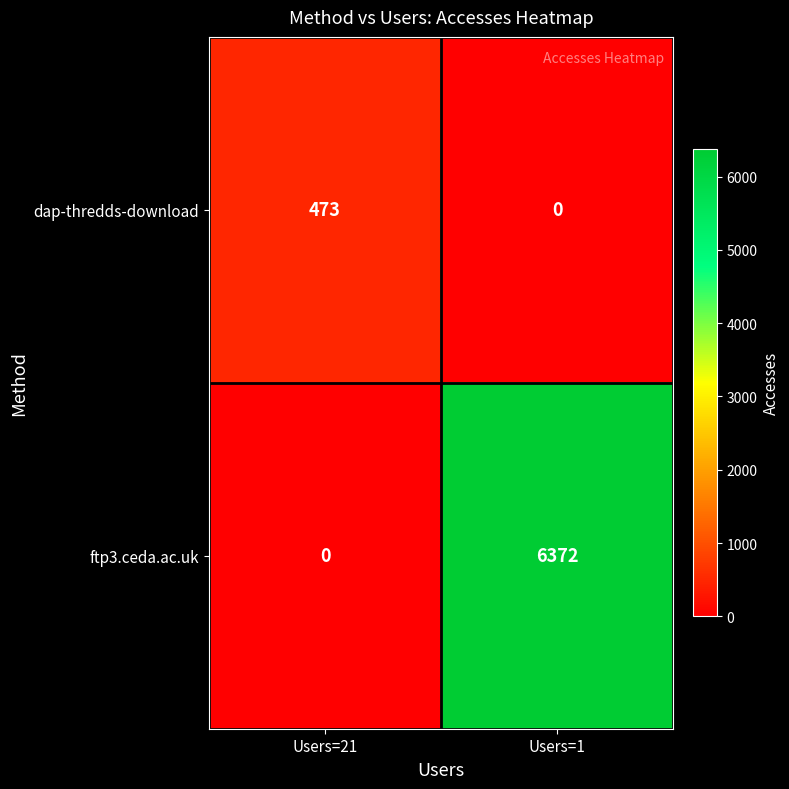

Where is ftp3.ceda.ac.uk nearest to the value 3186?

Users=21